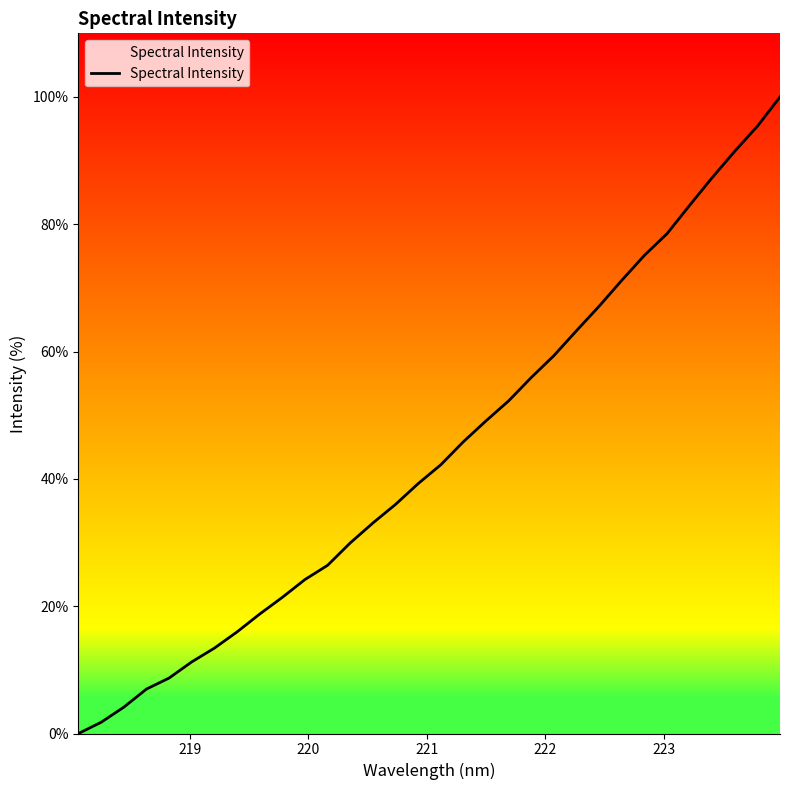

What is the greatest value displayed?

100.0